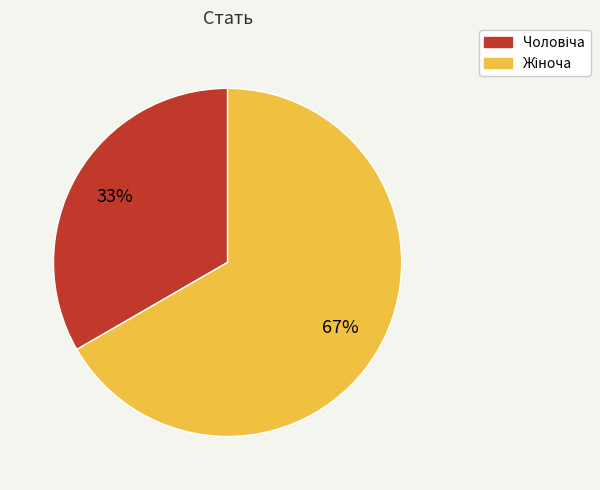

Is there any slice that represents more than half of the pie?

Yes